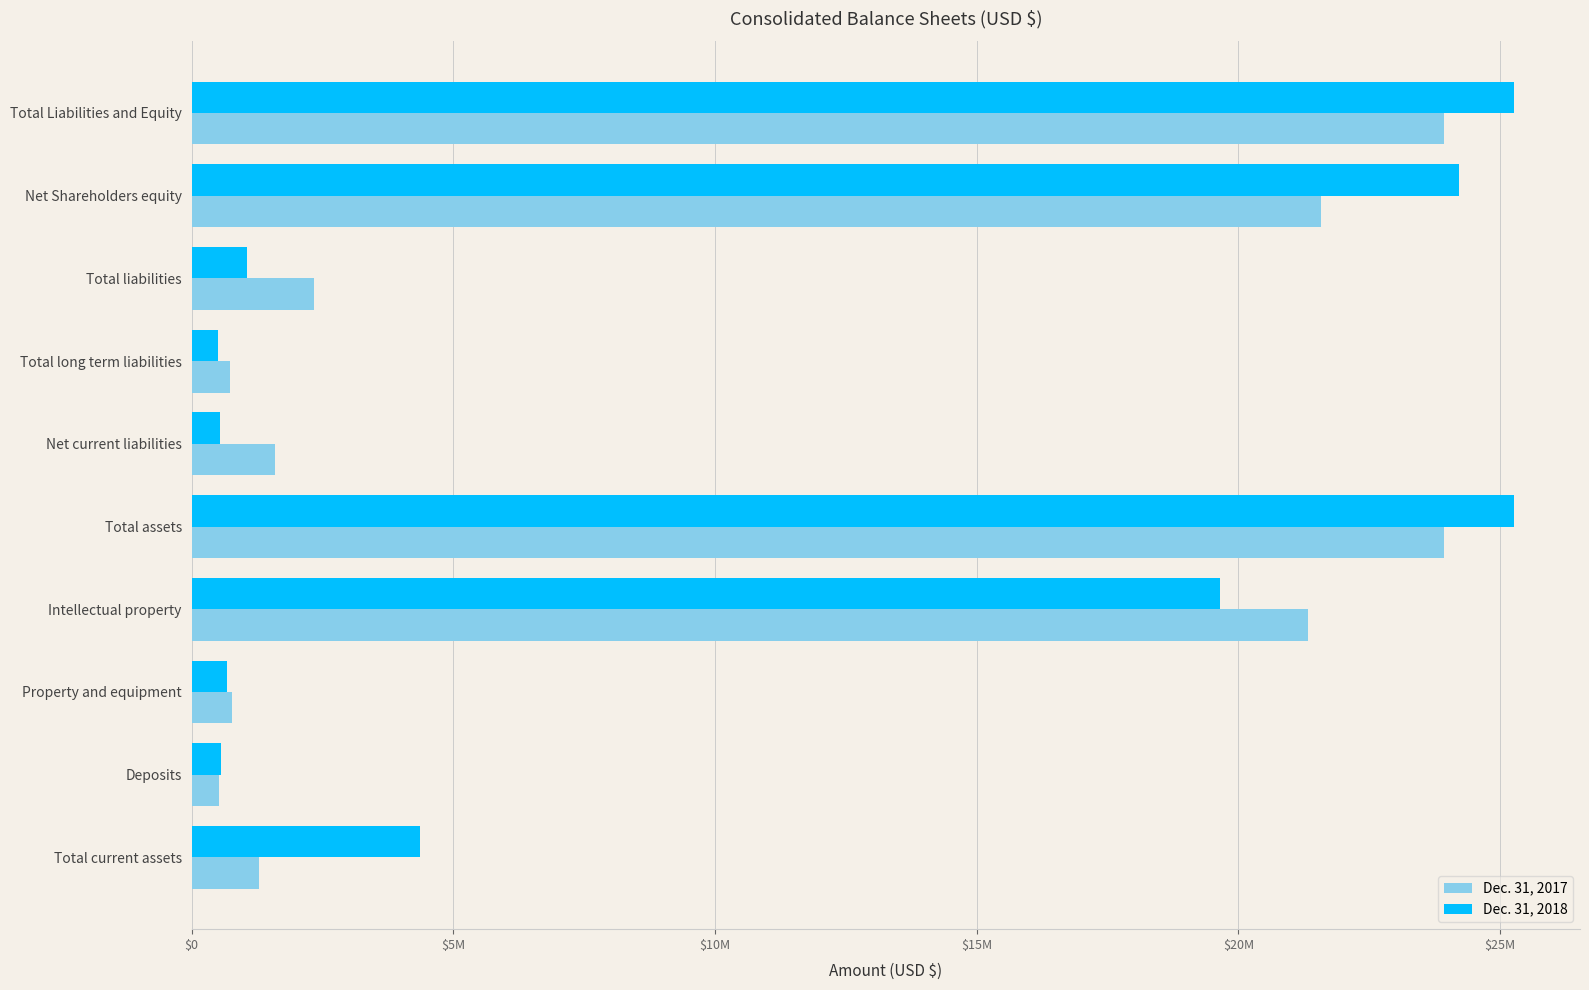

Reading left to right, transcribe all the data shown in this chart.

Dec. 31, 2017: 1284008	518765	778685	21339533	23920991	1602174	741408	2343582	21577409	23920991
Dec. 31, 2018: 4365970	560341	683157	19654800	25264268	542138	510661	1052799	24211469	25264268